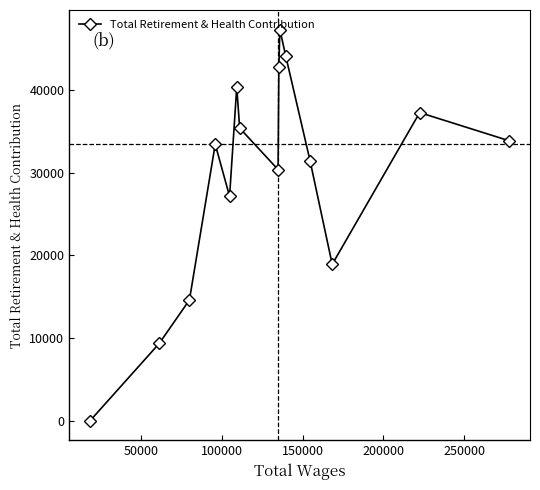

What is the difference between the second highest and second lowest values?

34720